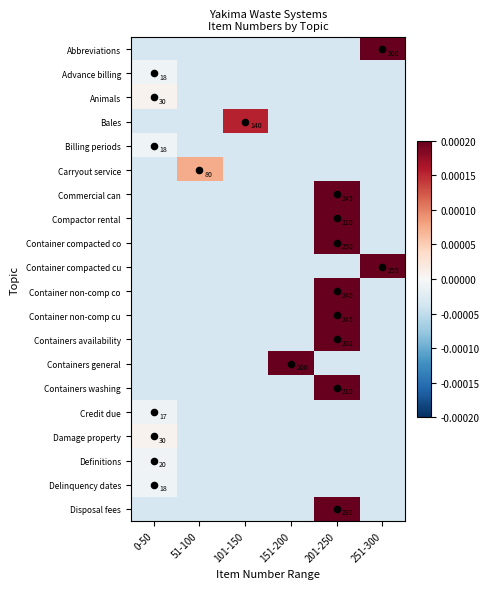

True or false: Carryout service has a value of -0.0 at 251-300.

True